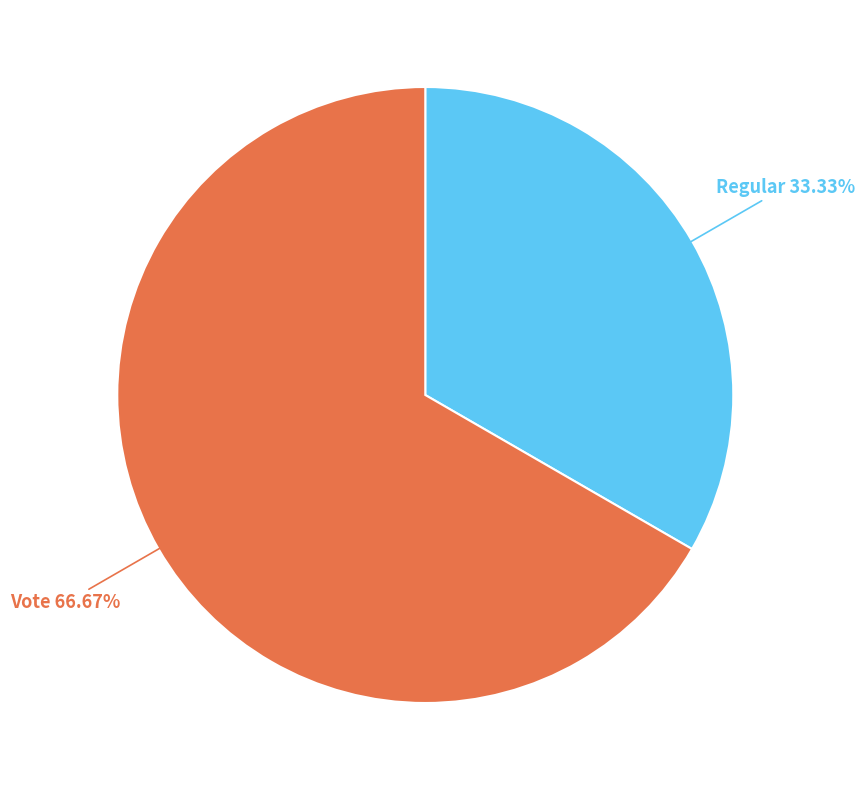

Is there a majority slice in this chart?

Yes